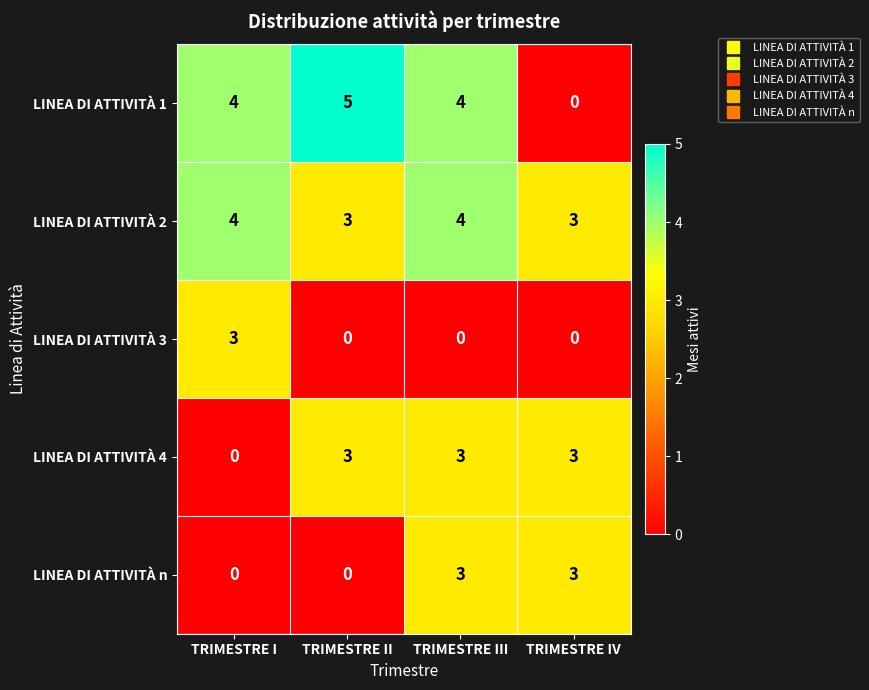

Reading left to right, what are all the values shown in this chart?

LINEA DI ATTIVITÀ 1: TRIMESTRE I=4	TRIMESTRE II=5	TRIMESTRE III=4	TRIMESTRE IV=0
LINEA DI ATTIVITÀ 2: TRIMESTRE I=4	TRIMESTRE II=3	TRIMESTRE III=4	TRIMESTRE IV=3
LINEA DI ATTIVITÀ 3: TRIMESTRE I=3	TRIMESTRE II=0	TRIMESTRE III=0	TRIMESTRE IV=0
LINEA DI ATTIVITÀ 4: TRIMESTRE I=0	TRIMESTRE II=3	TRIMESTRE III=3	TRIMESTRE IV=3
LINEA DI ATTIVITÀ n: TRIMESTRE I=0	TRIMESTRE II=0	TRIMESTRE III=3	TRIMESTRE IV=3